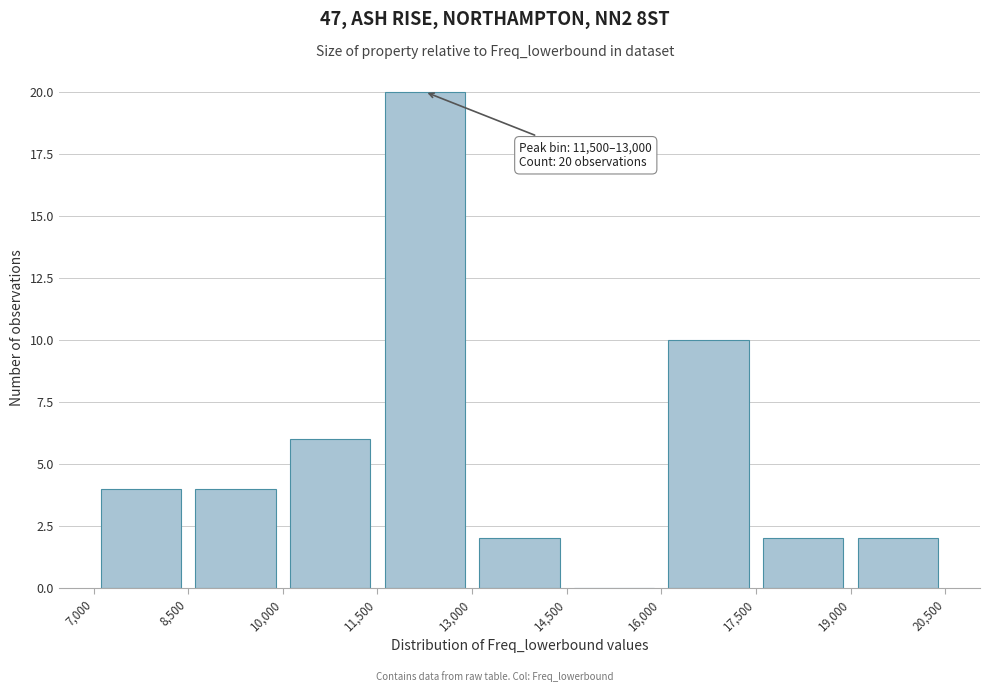

Which range on the x-axis has the tallest bar?

11,500 to 13,000